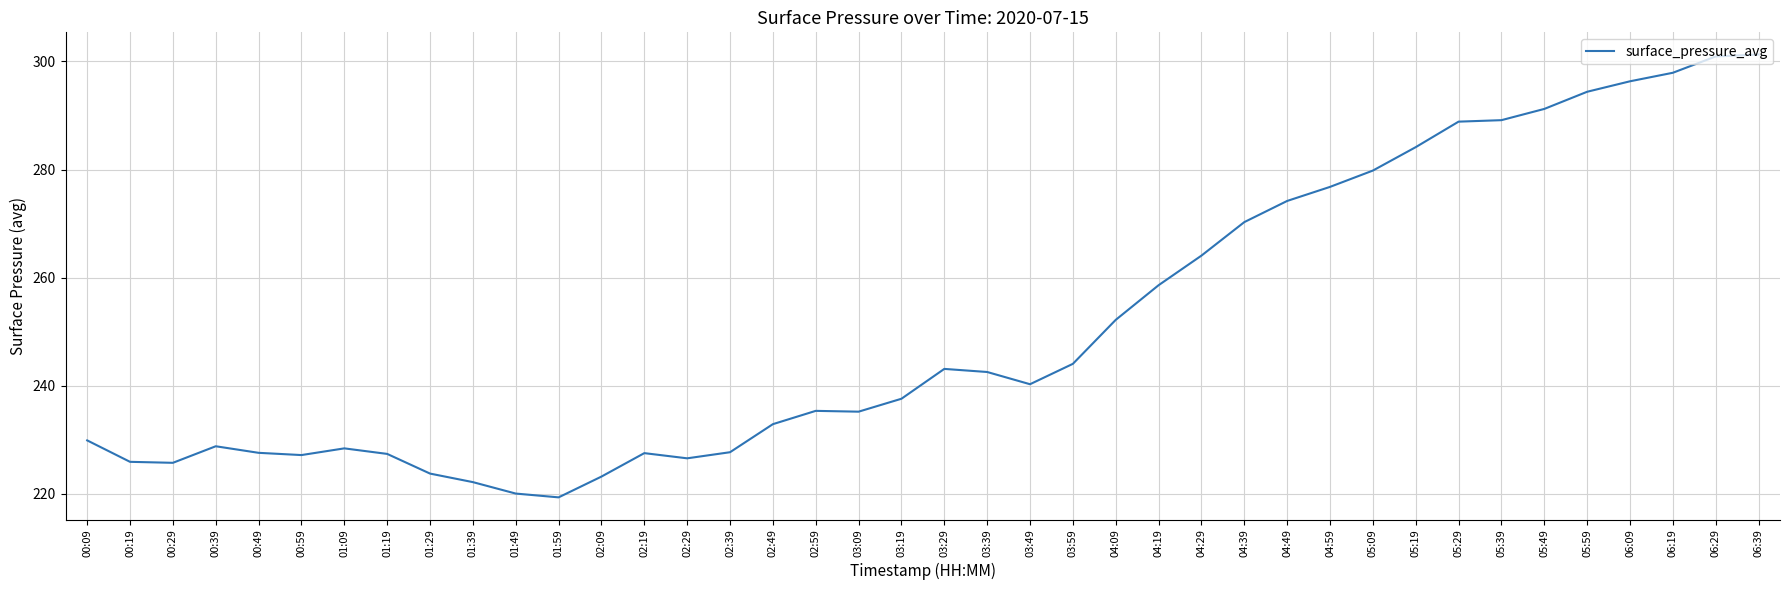

Count the number of categories in the chart.

40